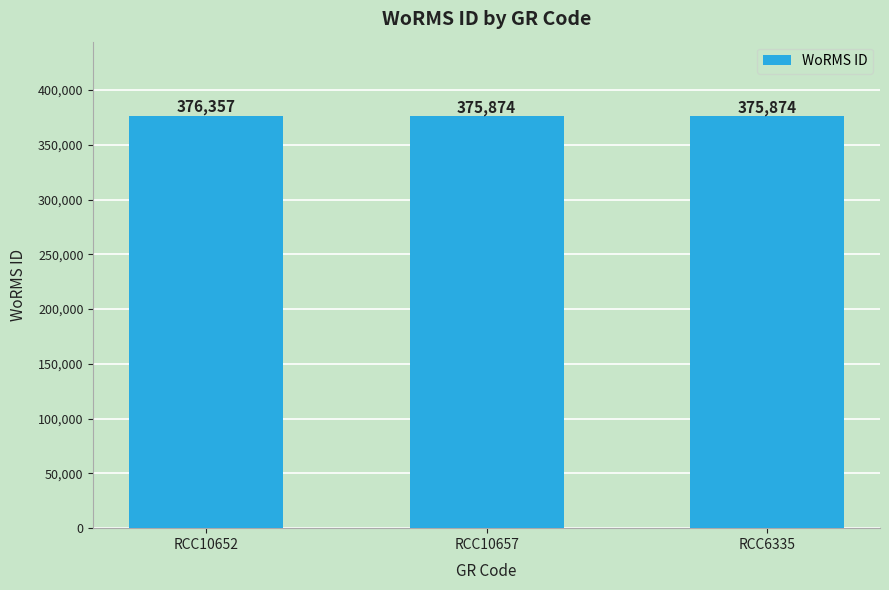

The value at RCC6335 is 511202. True or false?

False